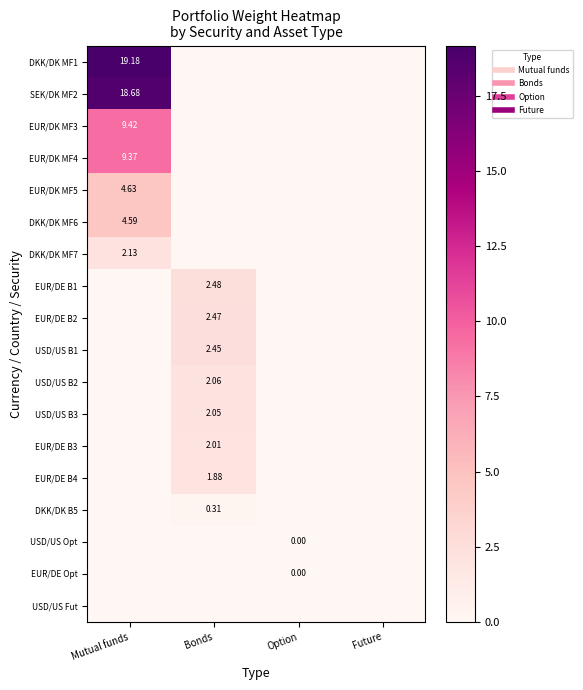

What is the total value across all series at Bonds?

15.7